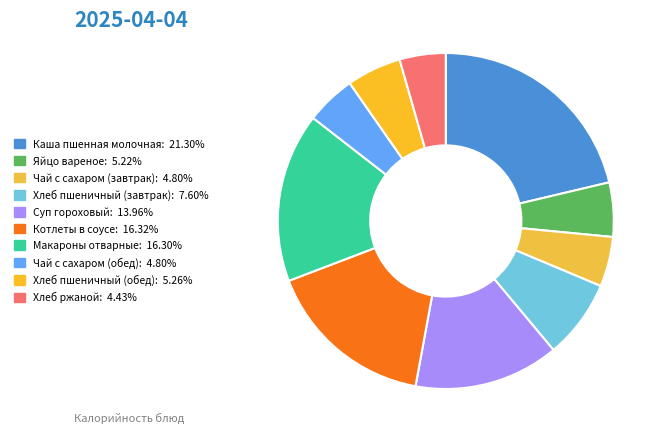

To the nearest percent, what is the difference between the Чай с сахаром (обед) and Котлеты в соусе slice percentages?

12%